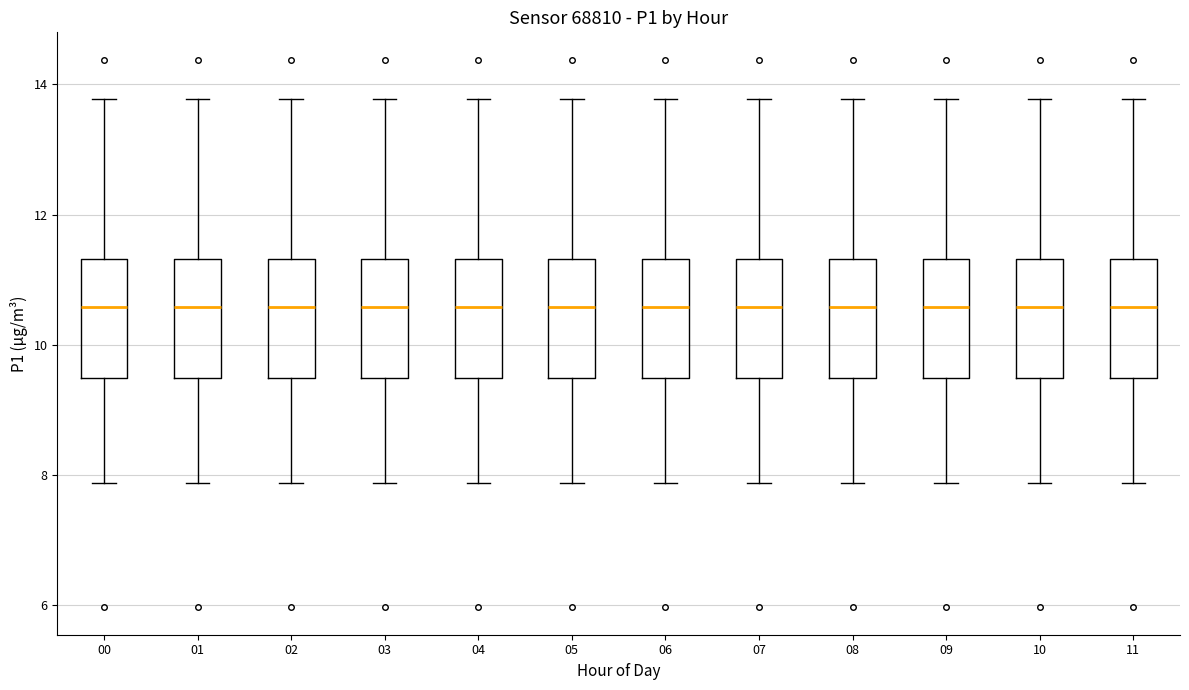

Reading left to right, transcribe this box plot: for each box, give where its median line is, the range the box spans, and where its two whiskers end, as read against the y-axis. The values are not printed on the chart, so give them approximately, as read against the axis.

00: median 10.6, box 9.4 to 11.4, whiskers 7.8 to 13.8
01: median 10.6, box 9.4 to 11.4, whiskers 7.8 to 13.8
02: median 10.6, box 9.4 to 11.4, whiskers 7.8 to 13.8
03: median 10.6, box 9.4 to 11.4, whiskers 7.8 to 13.8
04: median 10.6, box 9.4 to 11.4, whiskers 7.8 to 13.8
05: median 10.6, box 9.4 to 11.4, whiskers 7.8 to 13.8
06: median 10.6, box 9.4 to 11.4, whiskers 7.8 to 13.8
07: median 10.6, box 9.4 to 11.4, whiskers 7.8 to 13.8
08: median 10.6, box 9.4 to 11.4, whiskers 7.8 to 13.8
09: median 10.6, box 9.4 to 11.4, whiskers 7.8 to 13.8
10: median 10.6, box 9.4 to 11.4, whiskers 7.8 to 13.8
11: median 10.6, box 9.4 to 11.4, whiskers 7.8 to 13.8